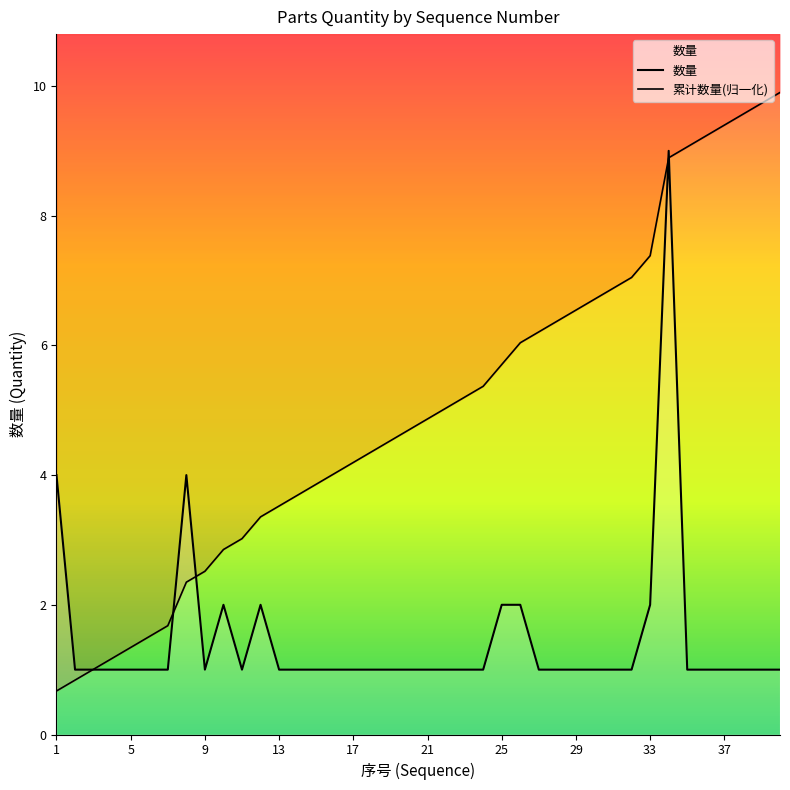

Which series has the largest total across all categories?

累计数量(归一化)